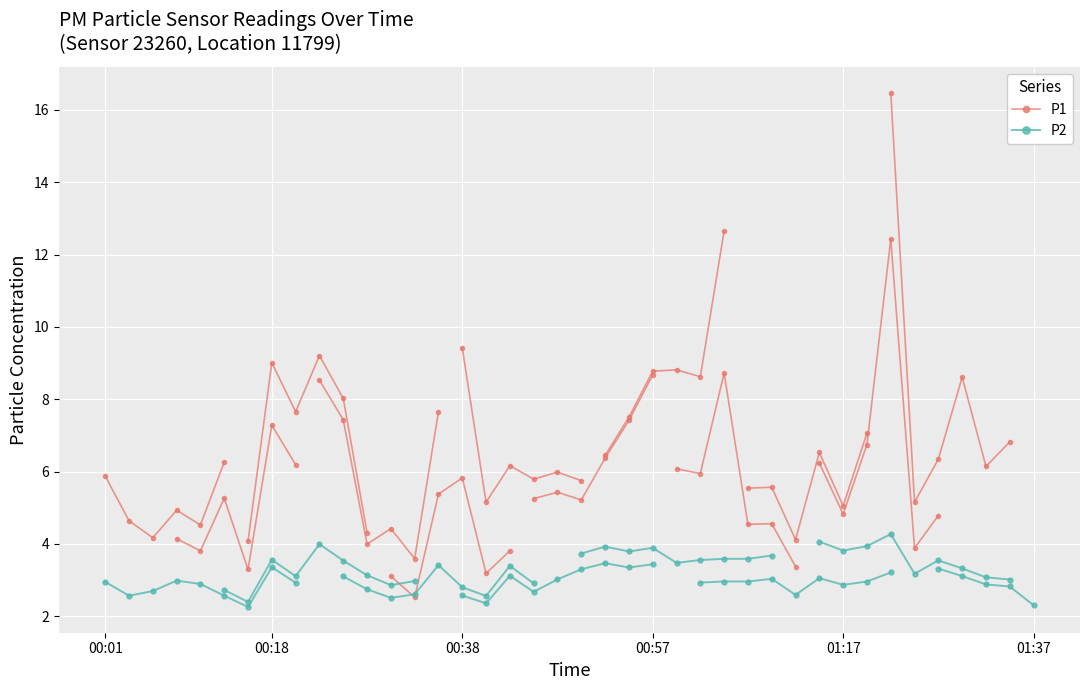

At which label does P2 reach its minimum?

00:16